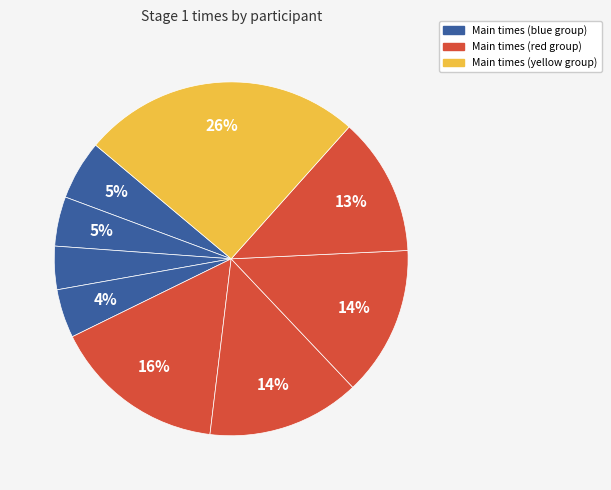

To the nearest percent, what is the difference between the largest and smallest slice percentages?

22%